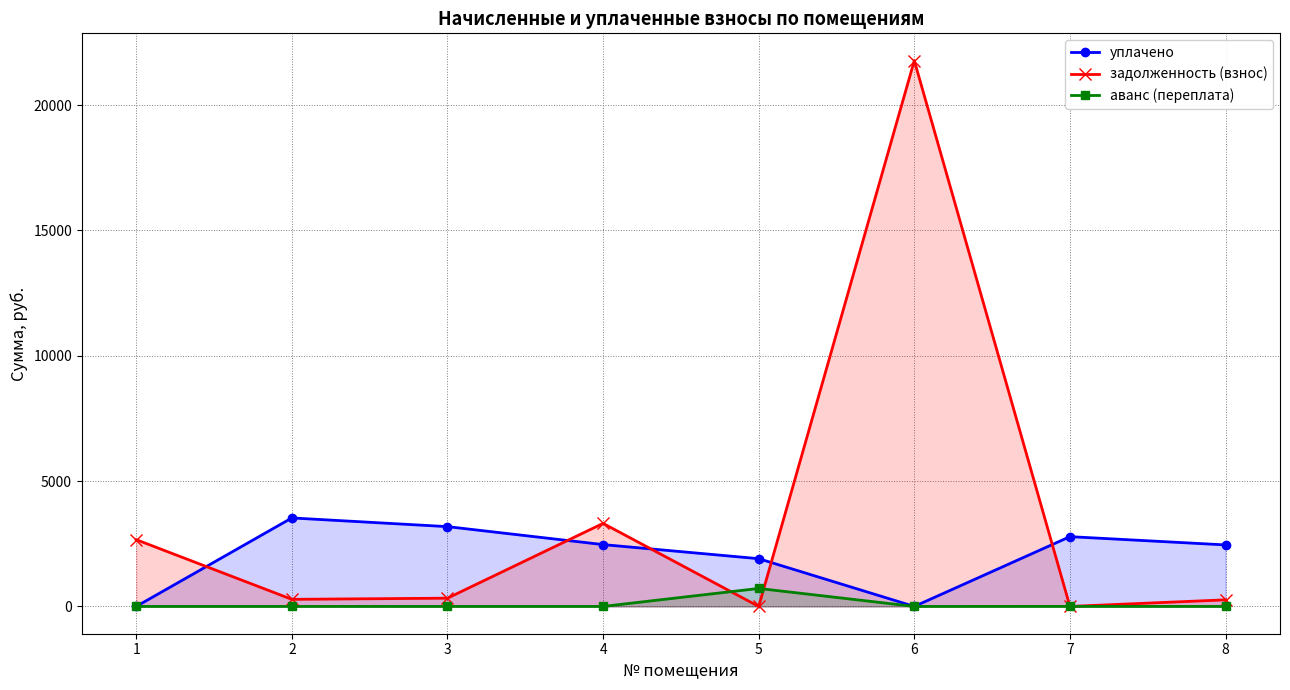

True or false: задолженность (взнос) has more than 1 interior local peaks.

True